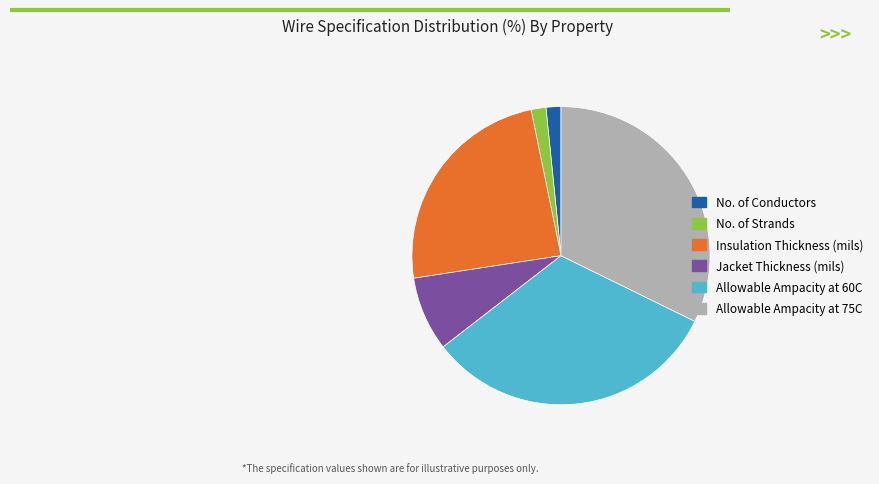

The Jacket Thickness (mils) slice represents 8% of the pie. True or false?

True